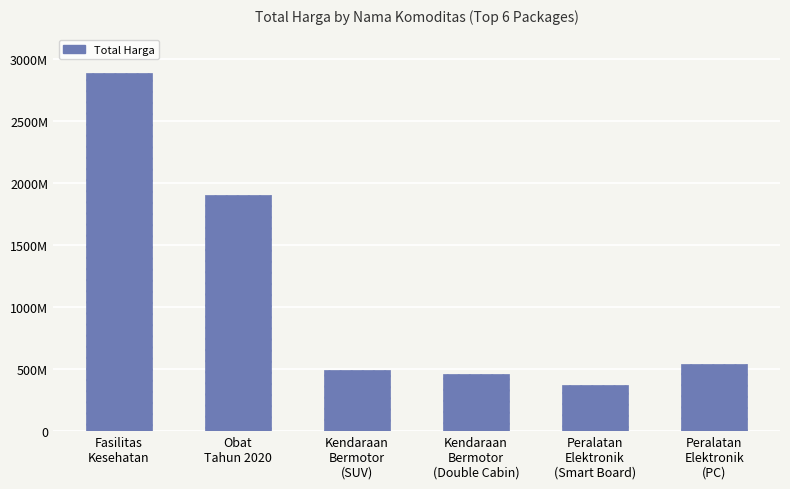

At which label is the value closest to 1632763000?

Obat
Tahun 2020